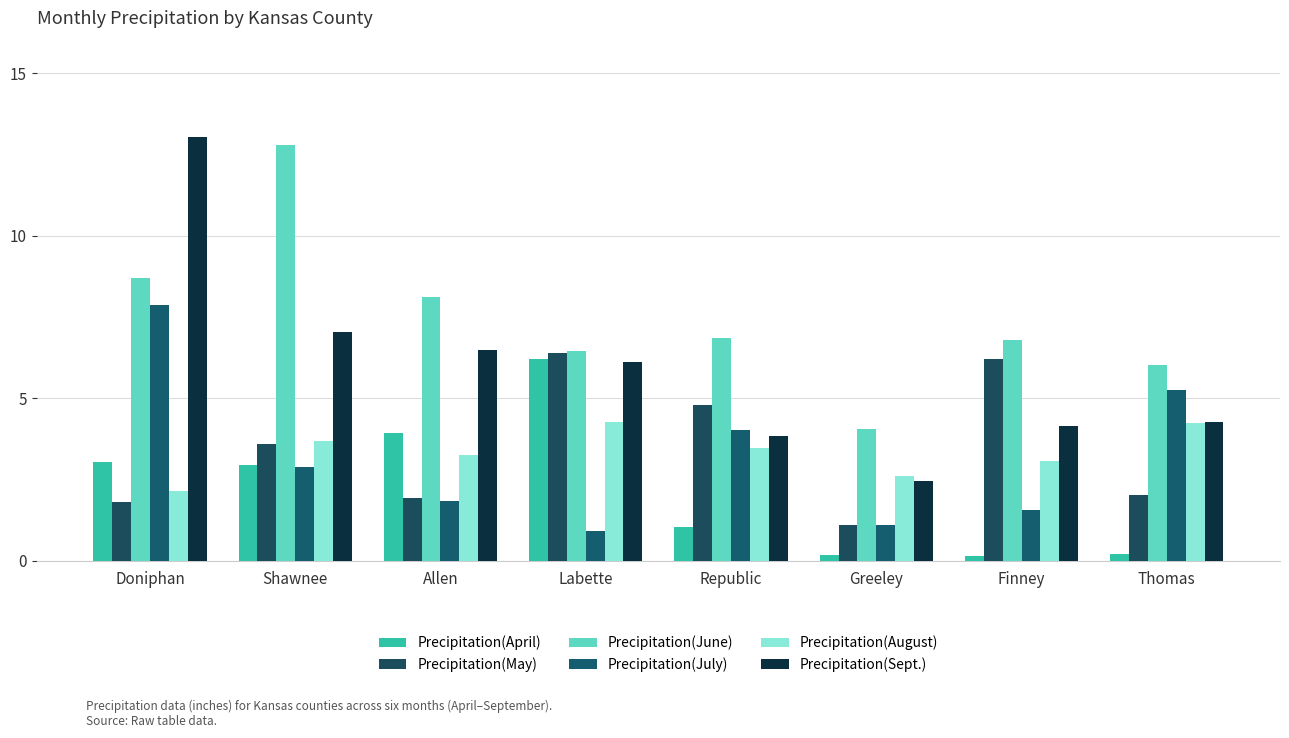

Is the value of Precipitation(July) at Greeley greater than the value of Precipitation(August) at Labette?

No